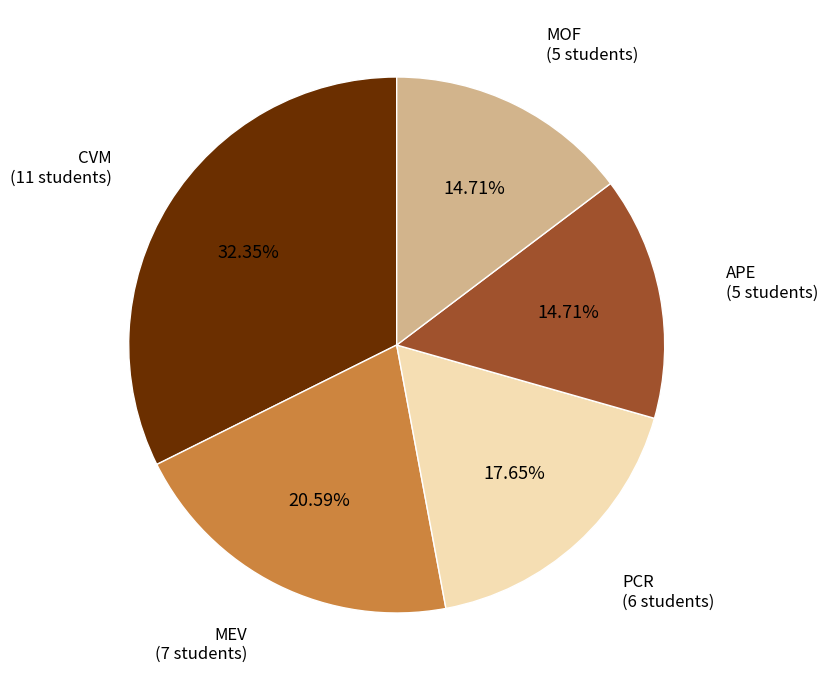

Is there a majority slice in this chart?

No